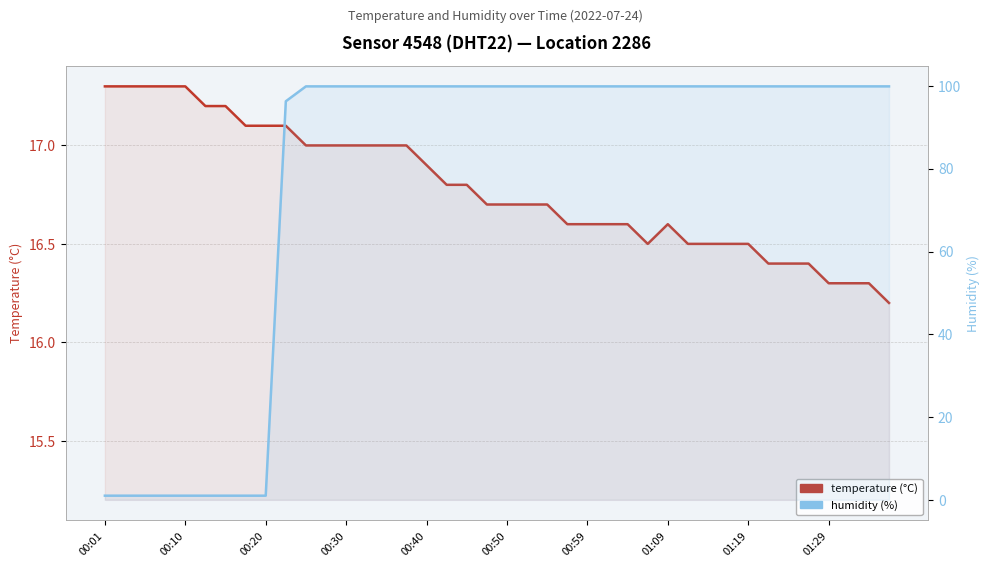

Reading left to right, what are all the values shown in this chart?

temperature: 17.3	17.3	17.3	17.3	17.3	17.2	17.2	17.1	17.1	17.1	17.0	17.0	17.0	17.0	17.0	17.0	16.9	16.8	16.8	16.7	16.7	16.7	16.7	16.6	16.6	16.6	16.6	16.5	16.6	16.5	16.5	16.5	16.5	16.4	16.4	16.4	16.3	16.3	16.3	16.2
humidity: 1.0	1.0	1.0	1.0	1.0	1.0	1.0	1.0	1.0	96.3	99.9	99.9	99.9	99.9	99.9	99.9	99.9	99.9	99.9	99.9	99.9	99.9	99.9	99.9	99.9	99.9	99.9	99.9	99.9	99.9	99.9	99.9	99.9	99.9	99.9	99.9	99.9	99.9	99.9	99.9